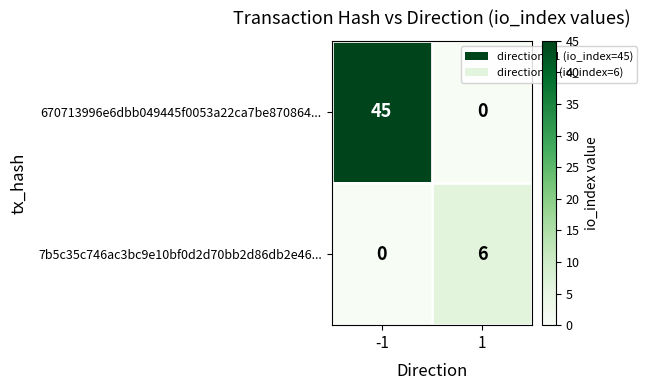

Reading left to right, what are all the values shown in this chart?

670713996e6dbb049445f0053a22ca7be870864...: -1=45	1=0
7b5c35c746ac3bc9e10bf0d2d70bb2d86db2e46...: -1=0	1=6